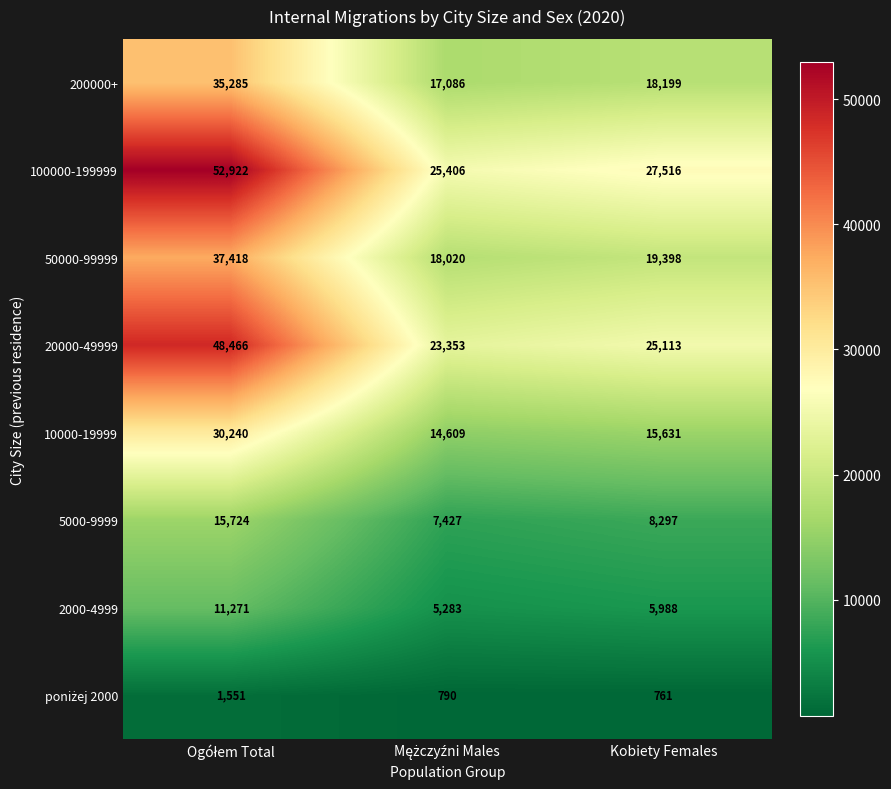

What is the maximum value shown in the chart?

52922